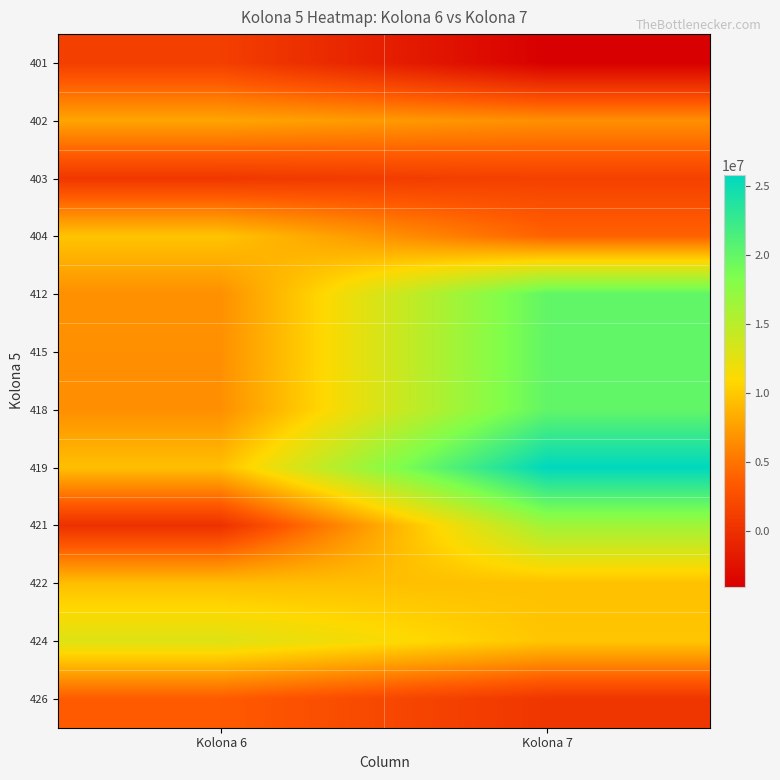

At which category is the sum across all series the highest?

Kolona 7